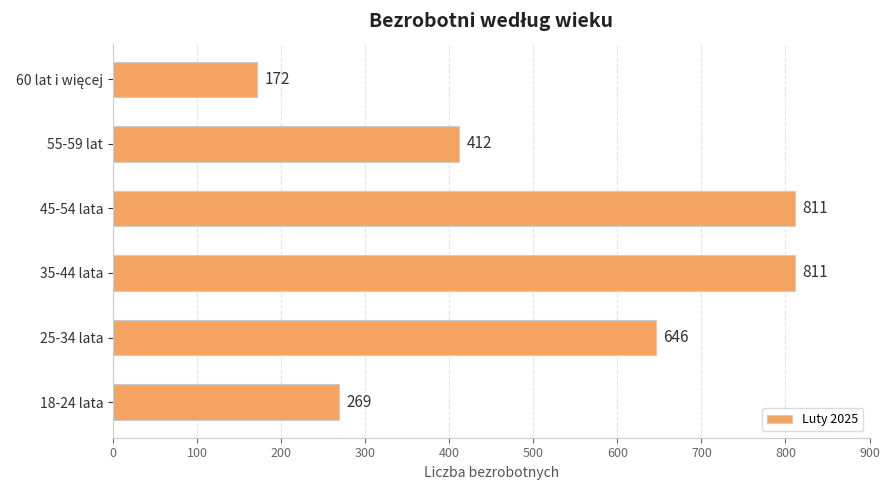

What is the ratio of the value at 55-59 lat to the value at 35-44 lata?

0.5